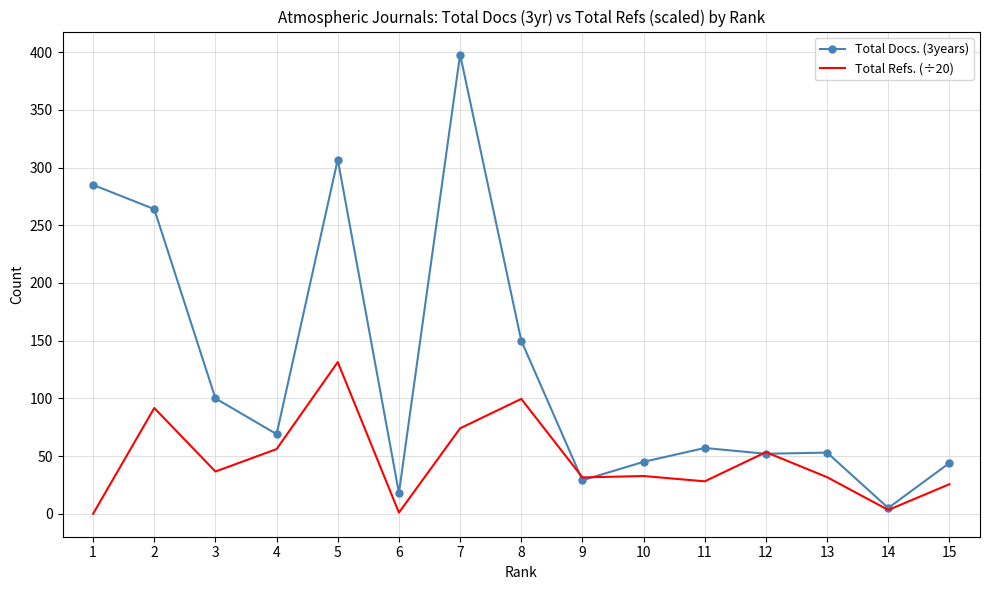

At which category is the sum across all series the highest?

7